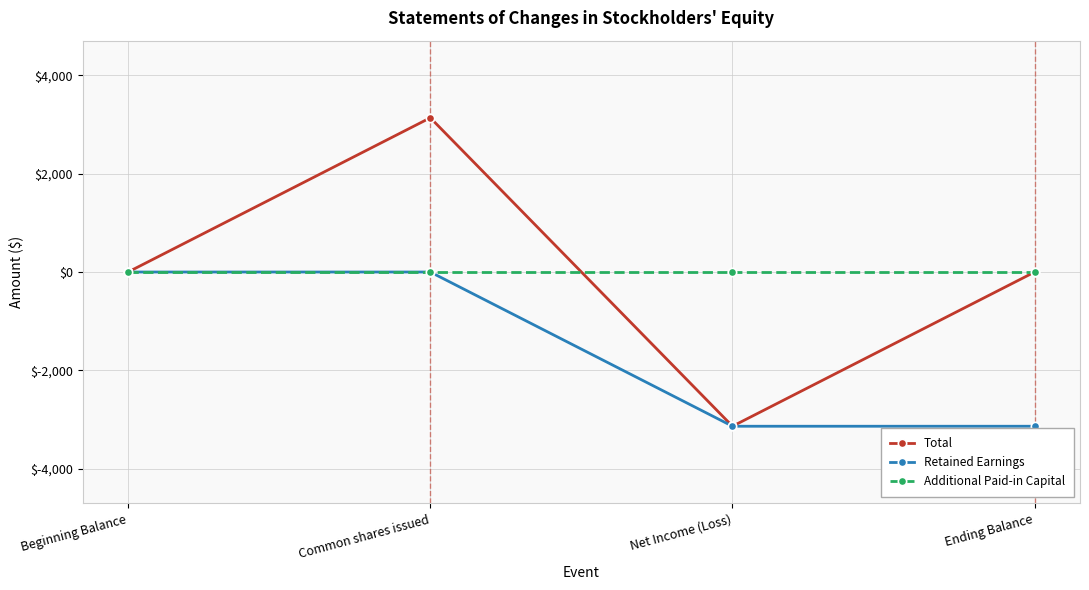

Which series has the largest range (max minus min)?

Total